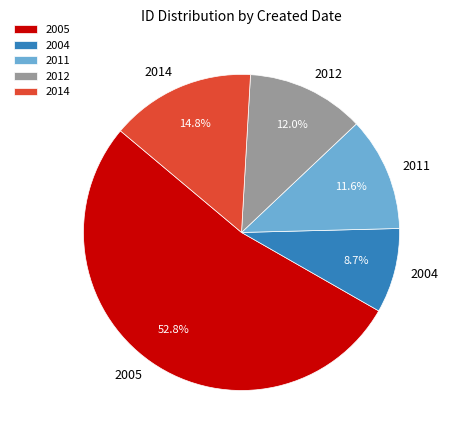

To the nearest percent, what is the difference between the largest and smallest slice percentages?

44%